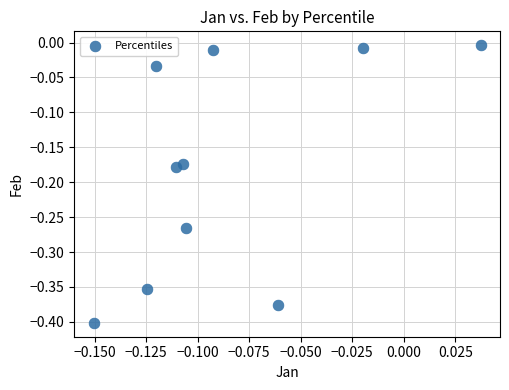

What is the range of Y values (max minus min)?

0.4